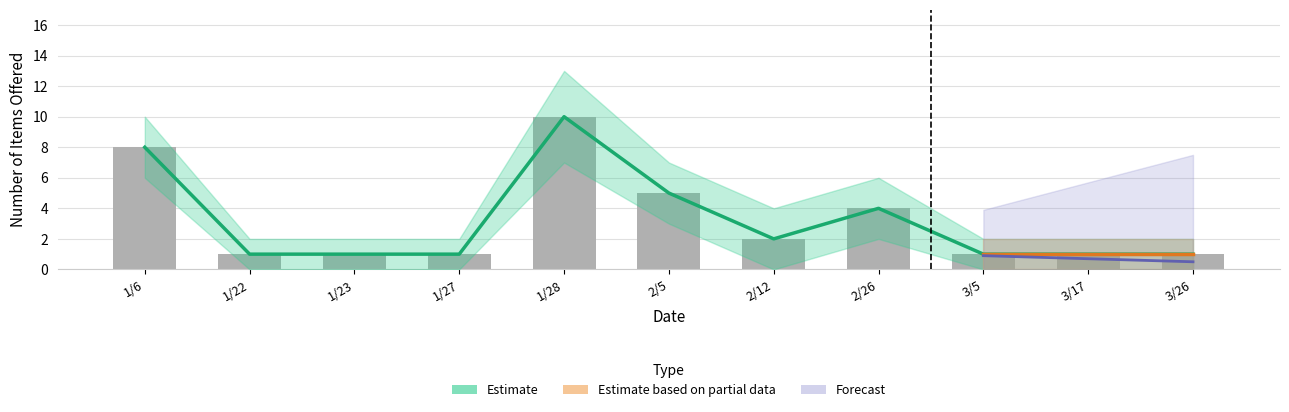

Is the value of Offered at 2/5 greater than the value of Offered_upper at 1/27?

Yes